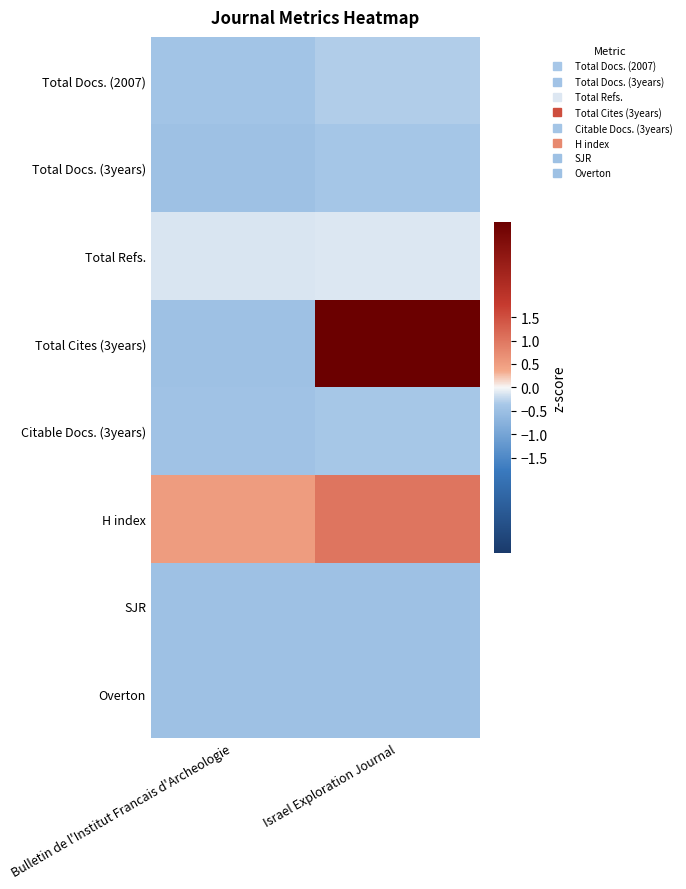

Reading left to right, list all the values displayed in this chart.

Total Docs. (2007): Bulletin de l'Institut Francais d'Archeologie=-0.4	Israel Exploration Journal=-0.3
Total Docs. (3years): Bulletin de l'Institut Francais d'Archeologie=-0.5	Israel Exploration Journal=-0.4
Total Refs.: Bulletin de l'Institut Francais d'Archeologie=-0.1	Israel Exploration Journal=-0.1
Total Cites (3years): Bulletin de l'Institut Francais d'Archeologie=-0.5	Israel Exploration Journal=3.5
Citable Docs. (3years): Bulletin de l'Institut Francais d'Archeologie=-0.5	Israel Exploration Journal=-0.4
H index: Bulletin de l'Institut Francais d'Archeologie=0.5	Israel Exploration Journal=1.0
SJR: Bulletin de l'Institut Francais d'Archeologie=-0.5	Israel Exploration Journal=-0.5
Overton: Bulletin de l'Institut Francais d'Archeologie=-0.5	Israel Exploration Journal=-0.5